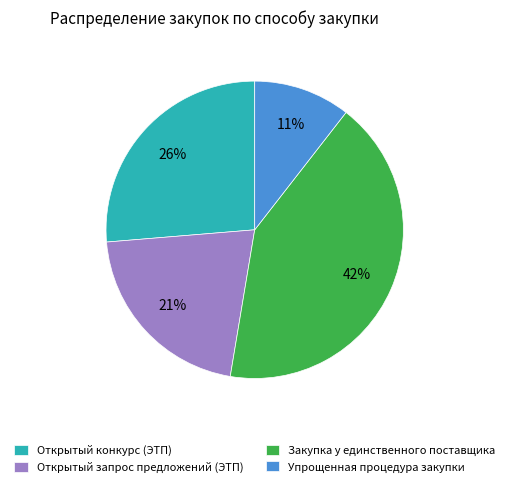

Rank the categories by value from lowest to highest.

Упрощенная процедура закупки, Открытый запрос предложений (ЭТП), Открытый конкурс (ЭТП), Закупка у единственного поставщика